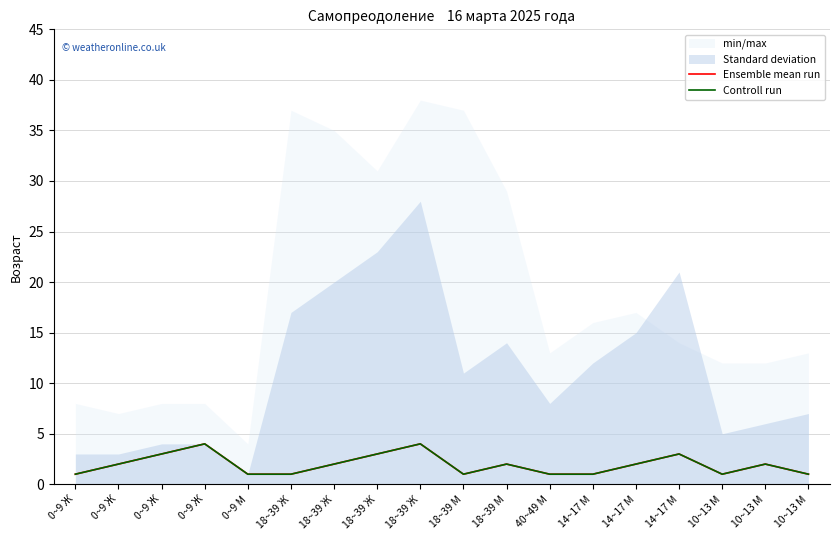

What is the difference between the Ensemble mean run values at 14~17 М and 18~39 Ж?

2